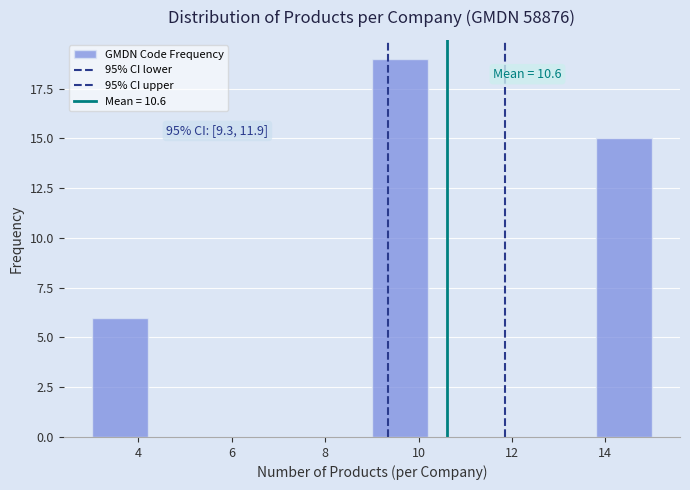

Which range on the x-axis has the tallest bar?

9.0 to 10.2